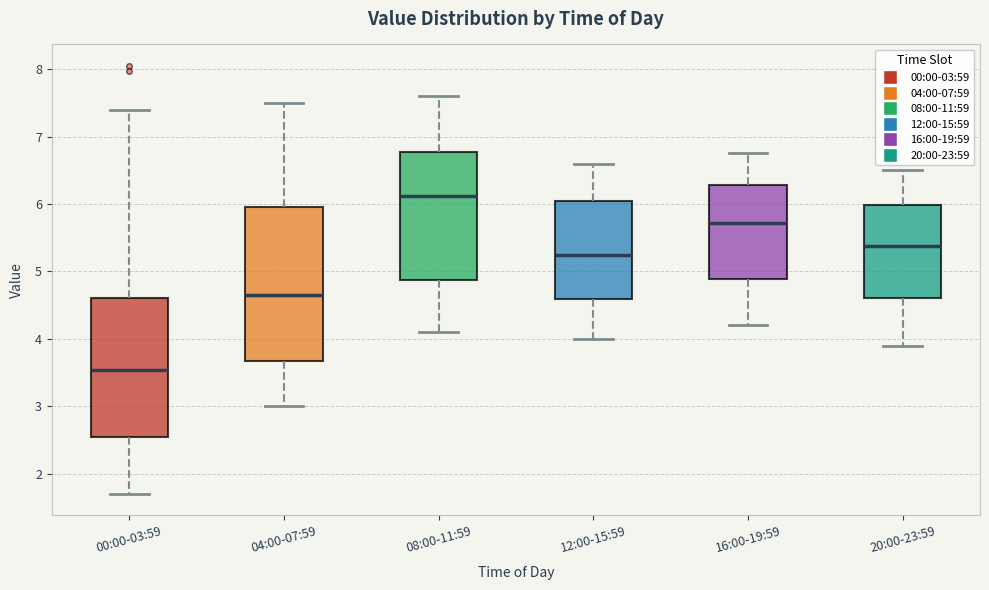

Reading left to right, read every box against the y-axis: the position of its median line, the range the box covers, and the ends of its whiskers. The values are not printed on the chart, so give them approximately, as read against the axis.

00:00-03:59: median 3.5, box 2.5 to 4.6, whiskers 1.7 to 7.4
04:00-07:59: median 4.7, box 3.7 to 6.0, whiskers 3.0 to 7.5
08:00-11:59: median 6.1, box 4.9 to 6.8, whiskers 4.1 to 7.6
12:00-15:59: median 5.3, box 4.6 to 6.0, whiskers 4.0 to 6.6
16:00-19:59: median 5.7, box 4.9 to 6.3, whiskers 4.2 to 6.8
20:00-23:59: median 5.4, box 4.6 to 6.0, whiskers 3.9 to 6.5